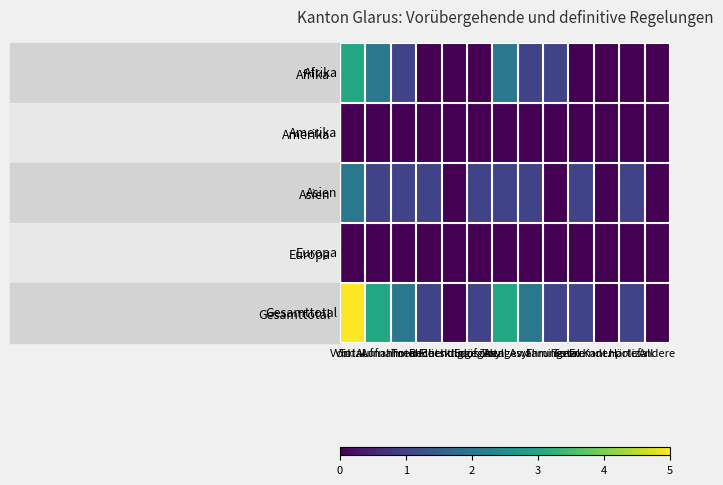

Reading left to right, extract all data points from this chart.

Afrika: Total=3	Vorl. Aufnahmen=2	Vorl. Aufnahmen Flüchtlinge=1	Total Beendig.=0	Rechtskr. aufgeh.=0	Erlöschen=0	Total Asyl=2	Asylgewährungen=1	Familienzu.=1	Total Kant.=0	Fremdenpoliz.=0	Härtefall=0	Andere=0
Amerika: Total=0	Vorl. Aufnahmen=0	Vorl. Aufnahmen Flüchtlinge=0	Total Beendig.=0	Rechtskr. aufgeh.=0	Erlöschen=0	Total Asyl=0	Asylgewährungen=0	Familienzu.=0	Total Kant.=0	Fremdenpoliz.=0	Härtefall=0	Andere=0
Asien: Total=2	Vorl. Aufnahmen=1	Vorl. Aufnahmen Flüchtlinge=1	Total Beendig.=1	Rechtskr. aufgeh.=0	Erlöschen=1	Total Asyl=1	Asylgewährungen=1	Familienzu.=0	Total Kant.=1	Fremdenpoliz.=0	Härtefall=1	Andere=0
Europa: Total=0	Vorl. Aufnahmen=0	Vorl. Aufnahmen Flüchtlinge=0	Total Beendig.=0	Rechtskr. aufgeh.=0	Erlöschen=0	Total Asyl=0	Asylgewährungen=0	Familienzu.=0	Total Kant.=0	Fremdenpoliz.=0	Härtefall=0	Andere=0
Gesamttotal: Total=5	Vorl. Aufnahmen=3	Vorl. Aufnahmen Flüchtlinge=2	Total Beendig.=1	Rechtskr. aufgeh.=0	Erlöschen=1	Total Asyl=3	Asylgewährungen=2	Familienzu.=1	Total Kant.=1	Fremdenpoliz.=0	Härtefall=1	Andere=0